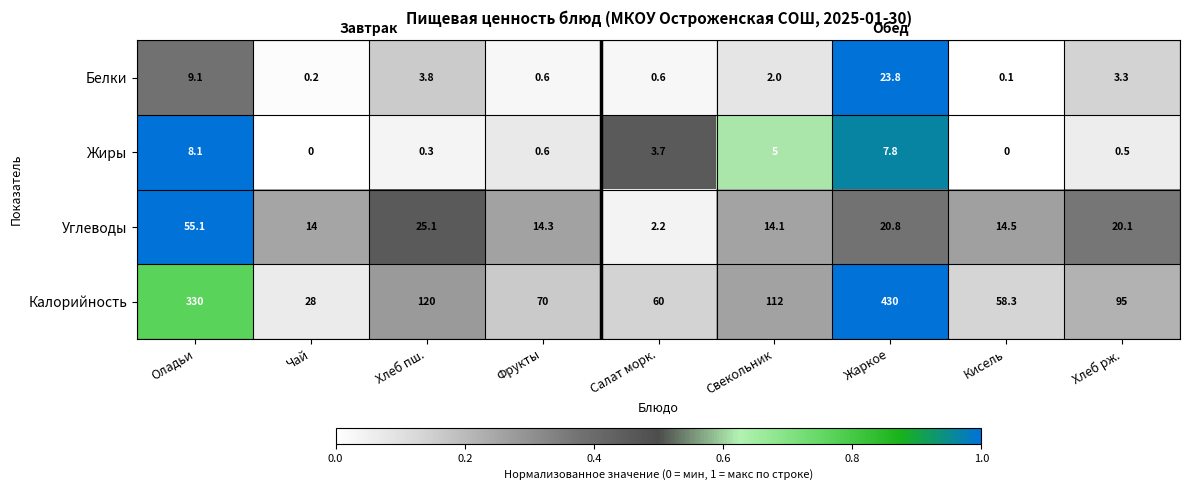

What is the total value across all series at Хлеб пш.?

149.2